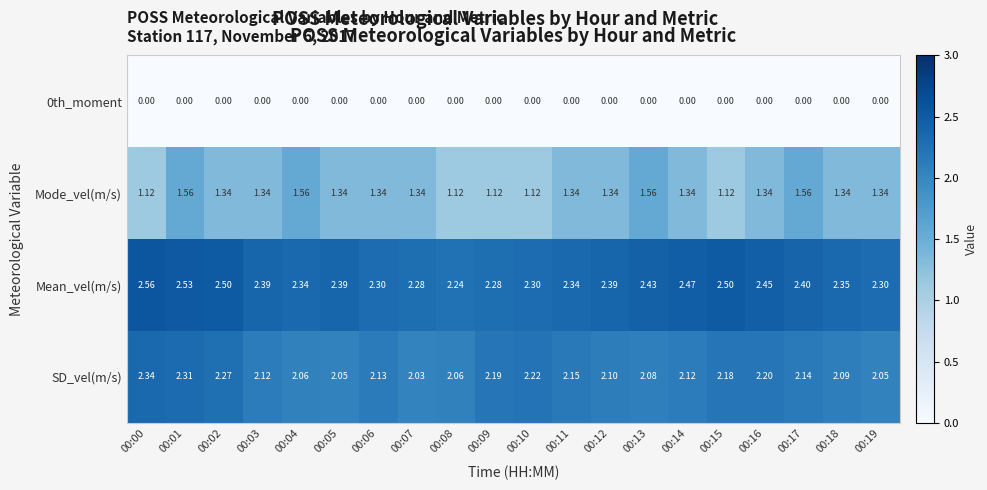

Which series has the largest range (max minus min)?

Mode_vel(m/s)